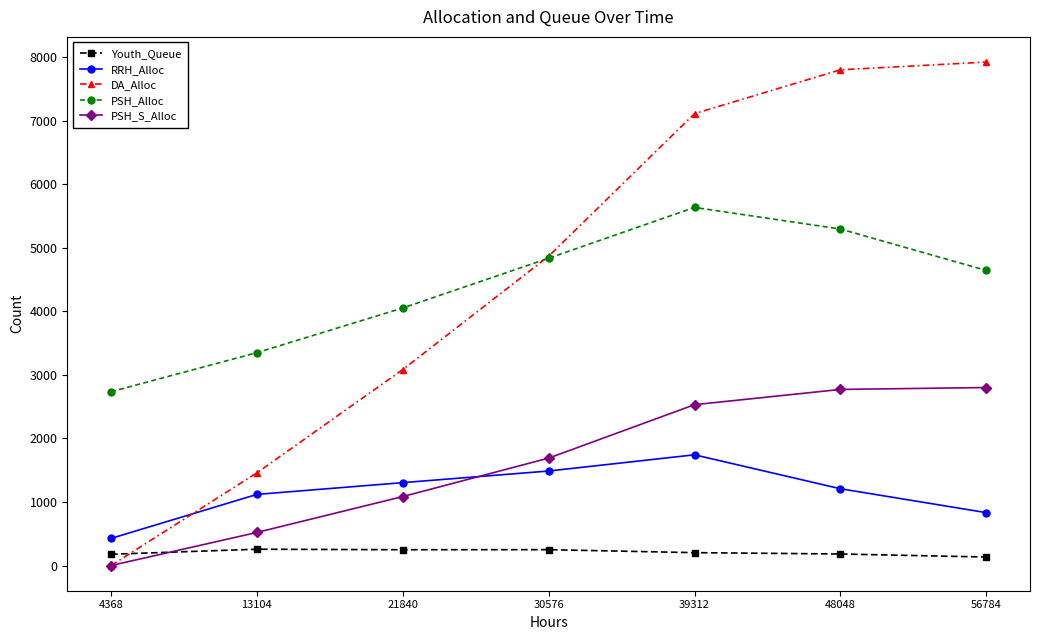

Between which two adjacent categories do PSH_S_Alloc and Youth_Queue first intersect?

4368 and 13104